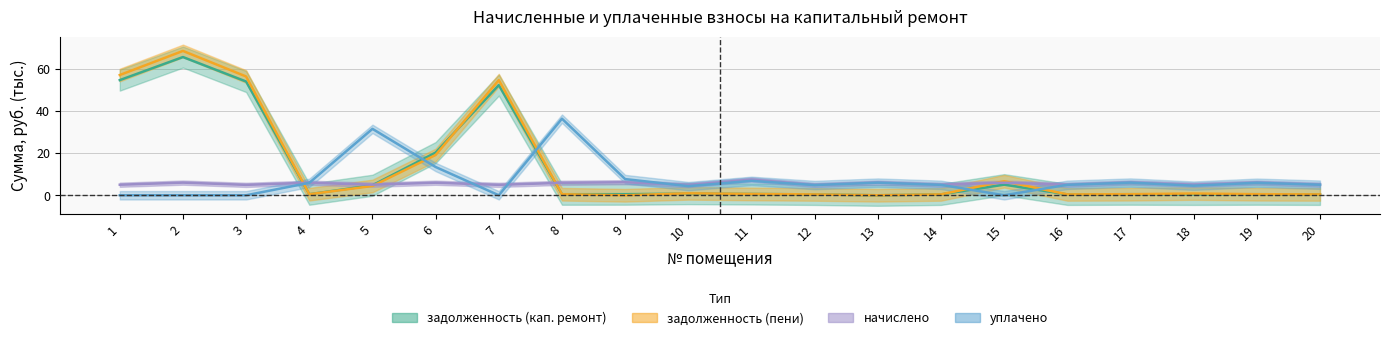

Is it true that задолженность (пени) equals 0.2 at 19?

False